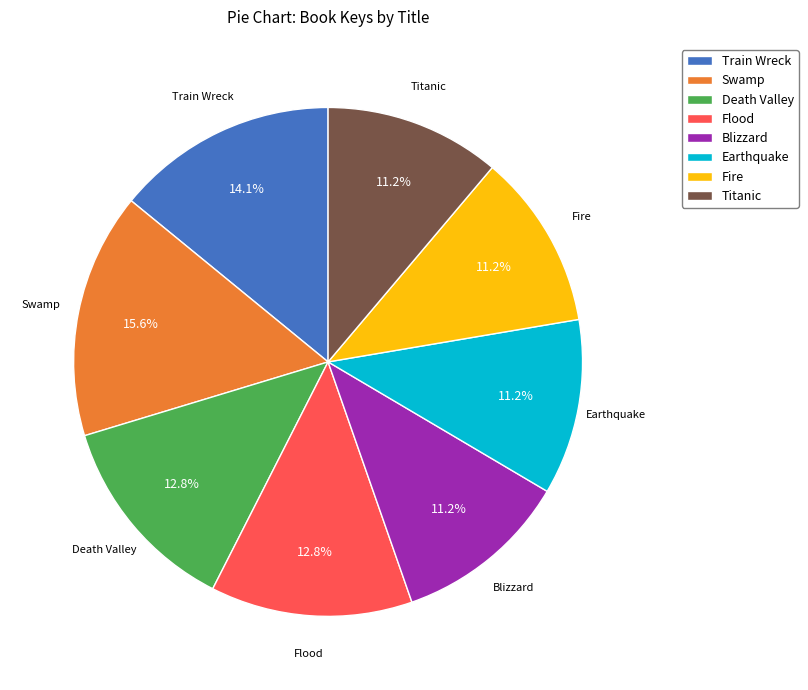

To the nearest percent, what percentage of the pie is Earthquake?

11%